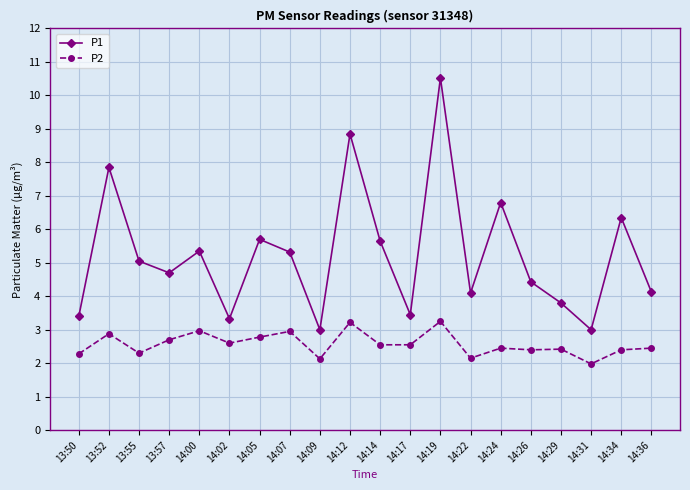

The value of P1 at 14:24 is 12.0. True or false?

False